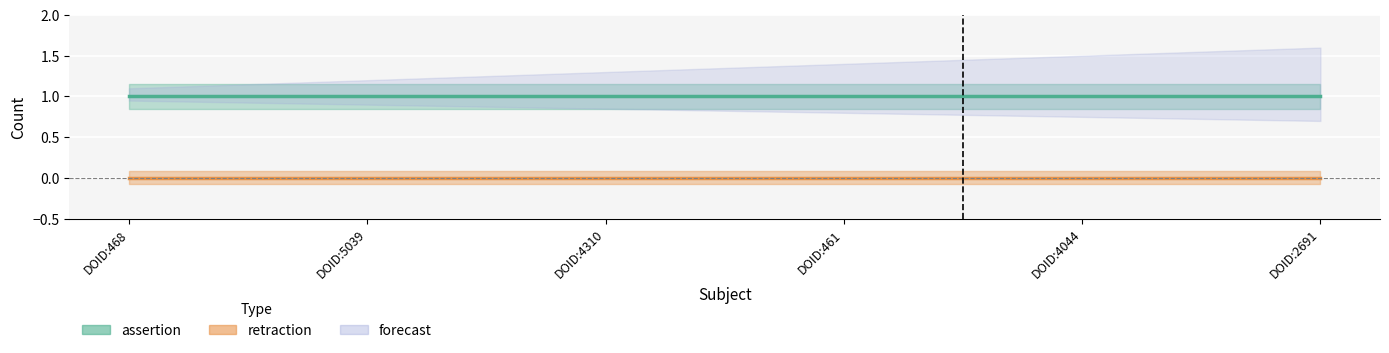

How many lines are shown in the chart?

2